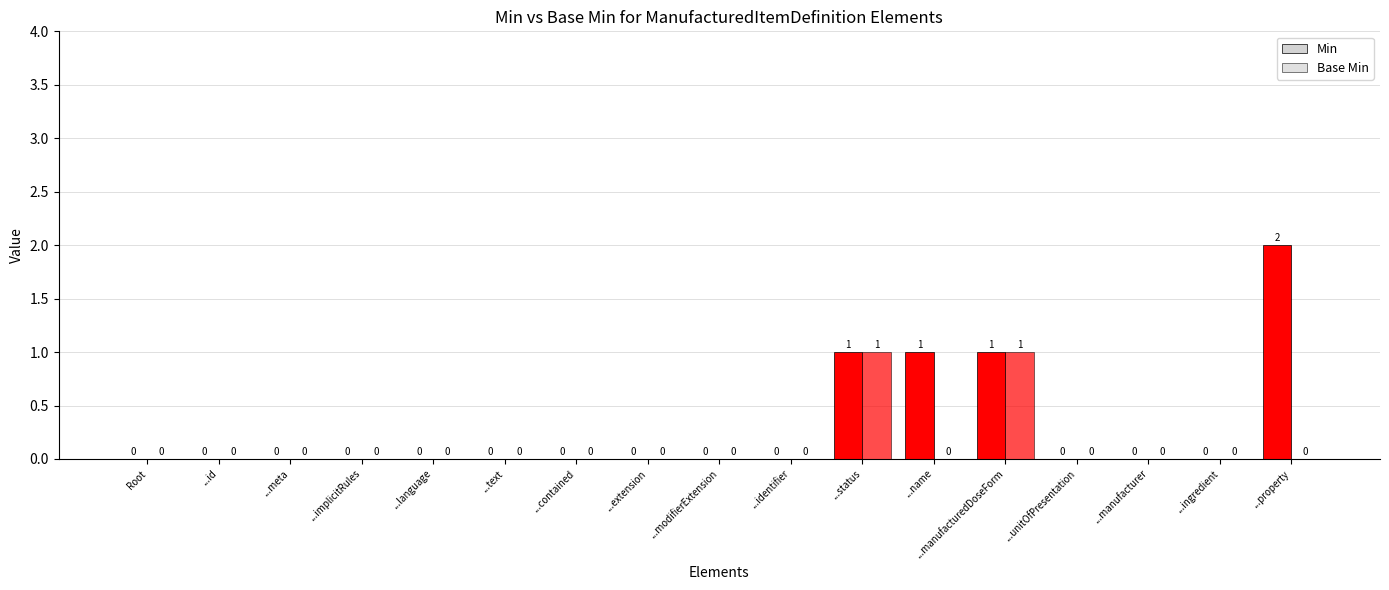

What is the difference between the highest and lowest values at ...property?

2